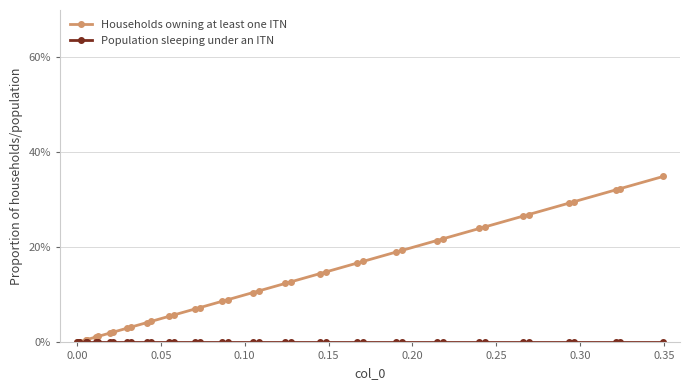

True or false: Population sleeping under an ITN and Households owning at least one ITN intersect in this chart.

False